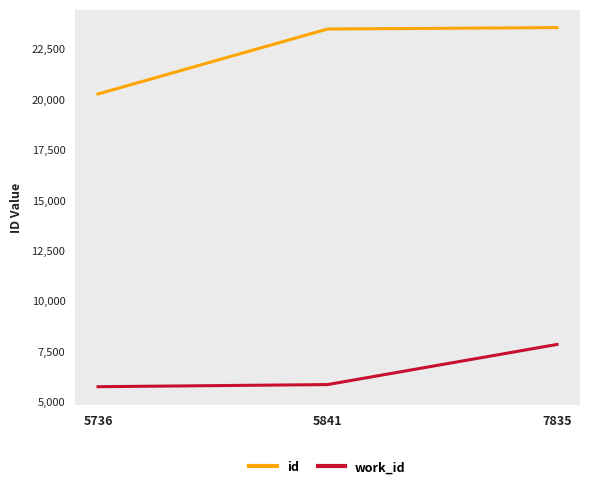

Between 5841 and 7835, which series saw the biggest shift?

work_id